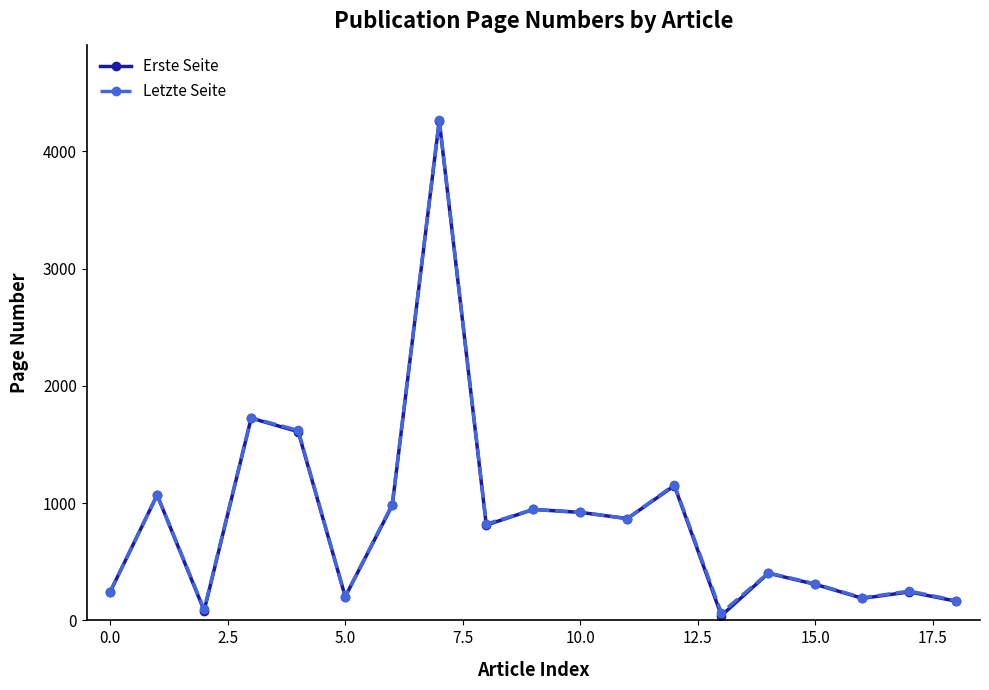

True or false: Erste Seite has more than 2 interior local peaks.

True